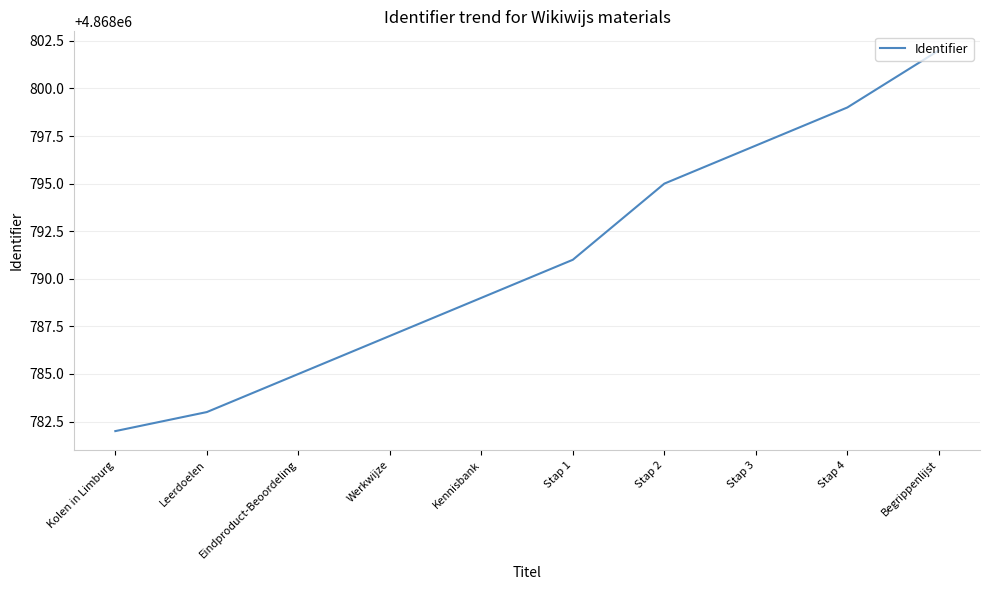

List the labels in order of value, smallest first.

Kolen in Limburg, Leerdoelen, Eindproduct-Beoordeling, Werkwijze, Kennisbank, Stap 1, Stap 2, Stap 3, Stap 4, Begrippenlijst